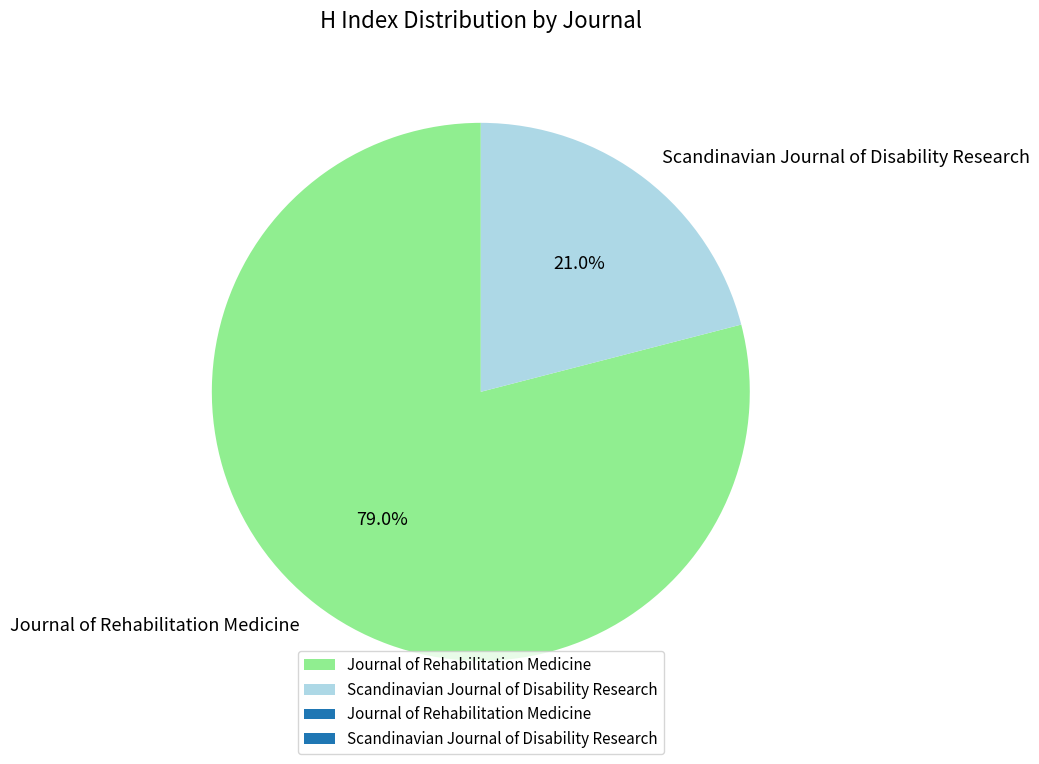

How many slices are in this pie chart?

2